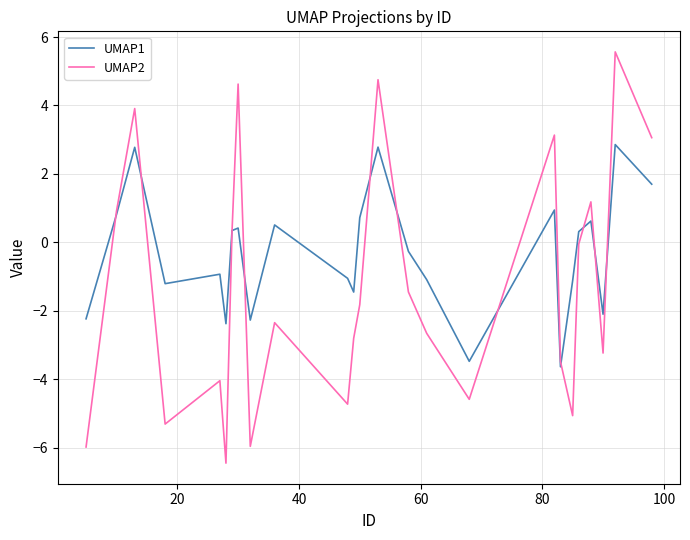

What is the greatest value displayed?

5.6